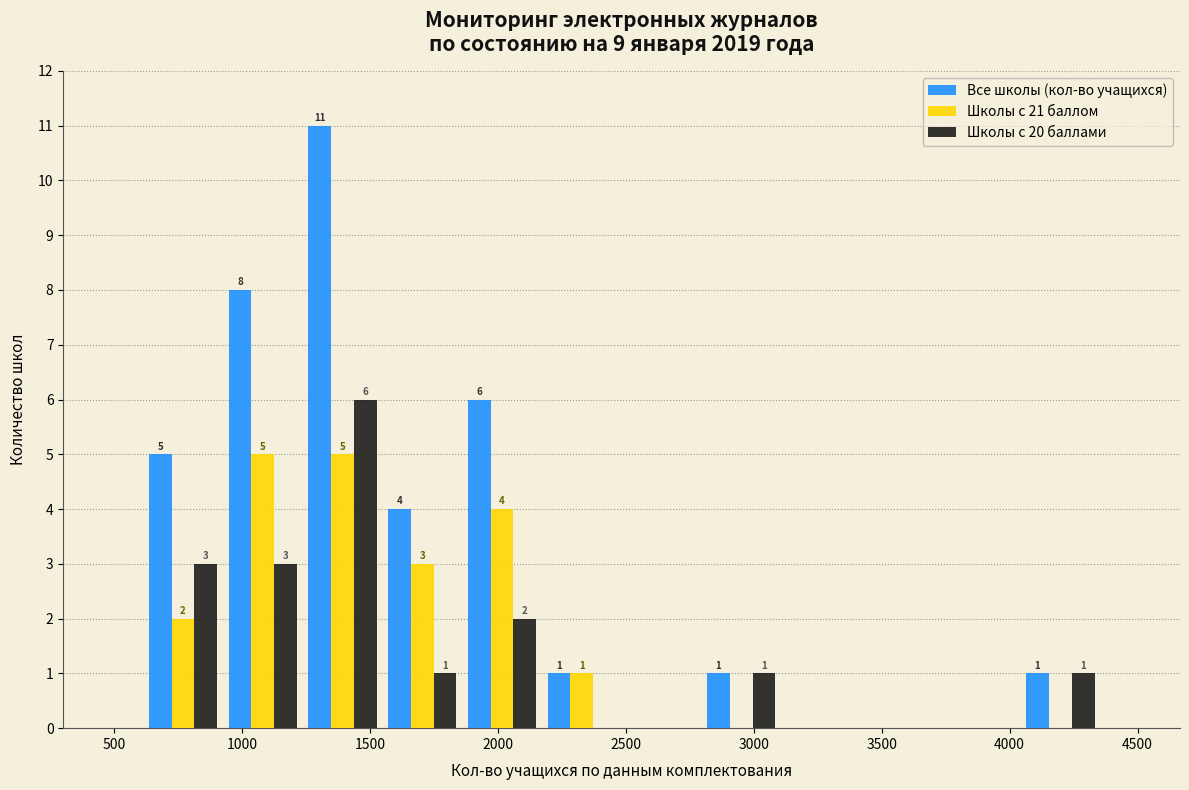

In the Все школы (кол-во учащихся) series, which range on the x-axis has the tallest bar?

1250 to 1550